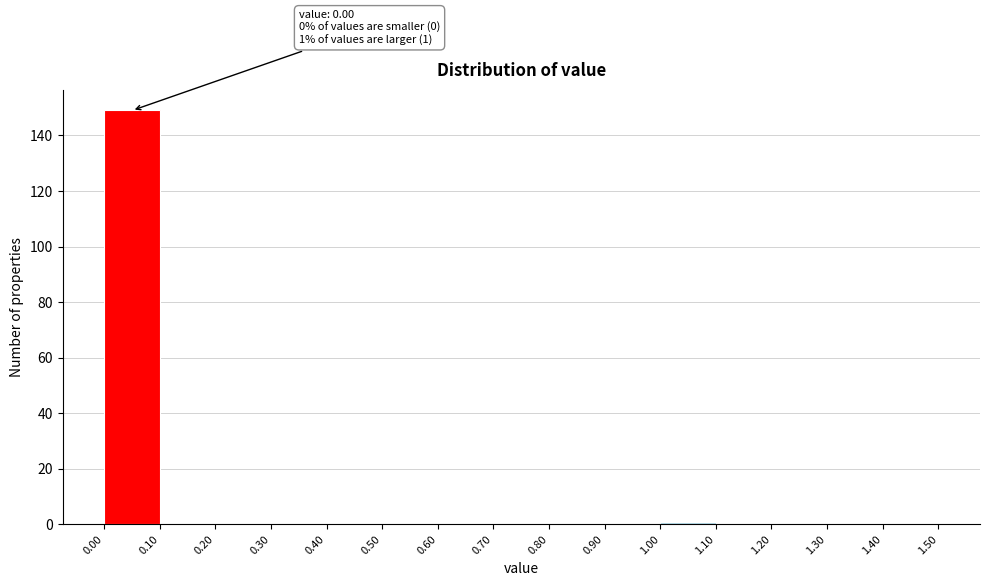

Over which range of the x-axis is the bar tallest?

0.00 to 0.10